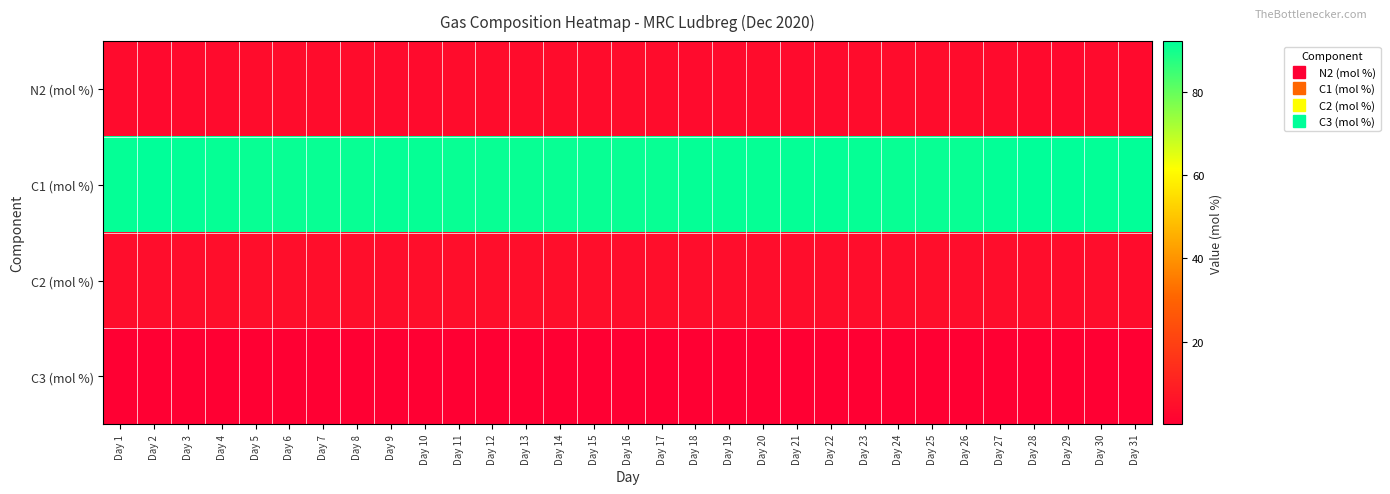

Which has a higher value, Day 27 or Day 2?

Day 27